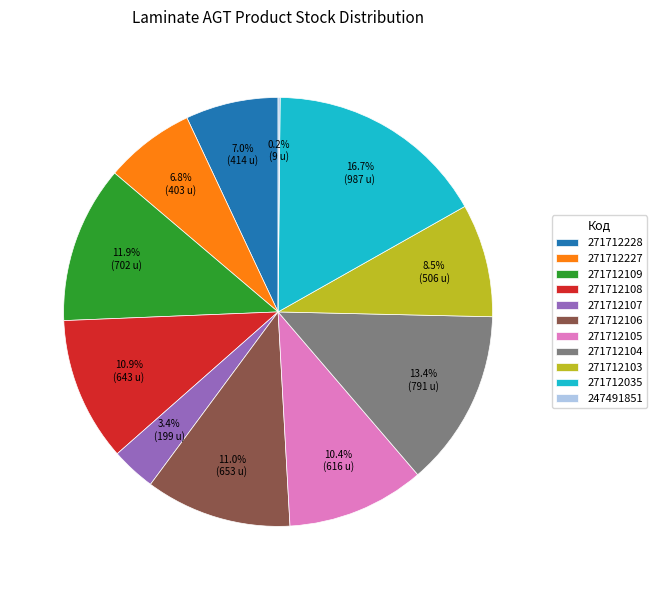

Approximately how many times larger is the value at 271712105 compared to 271712108?

1.0